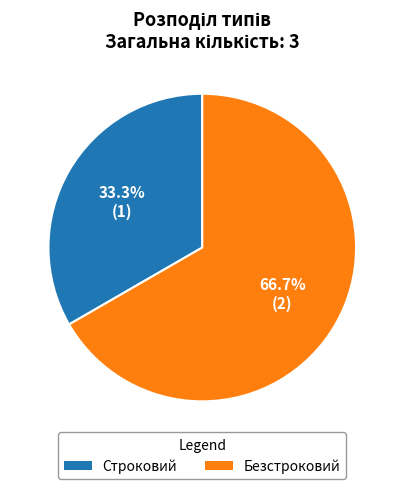

Rank the categories by value from lowest to highest.

Строковий, Безстроковий